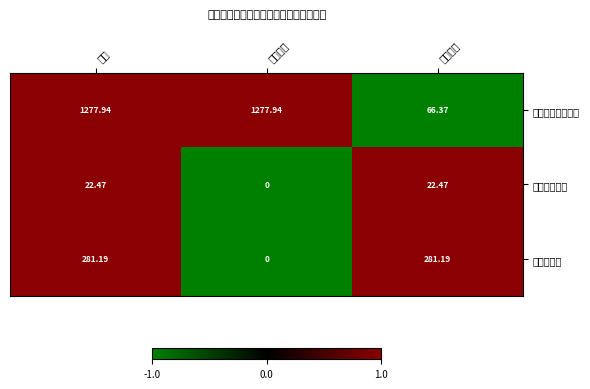

Reading left to right, transcribe all the data shown in this chart.

一般公共服务支出: 合计=1278	基本支出=1278	项目支出=66
城乡社区支出: 合计=22	基本支出=0	项目支出=22
农林水支出: 合计=281	基本支出=0	项目支出=281